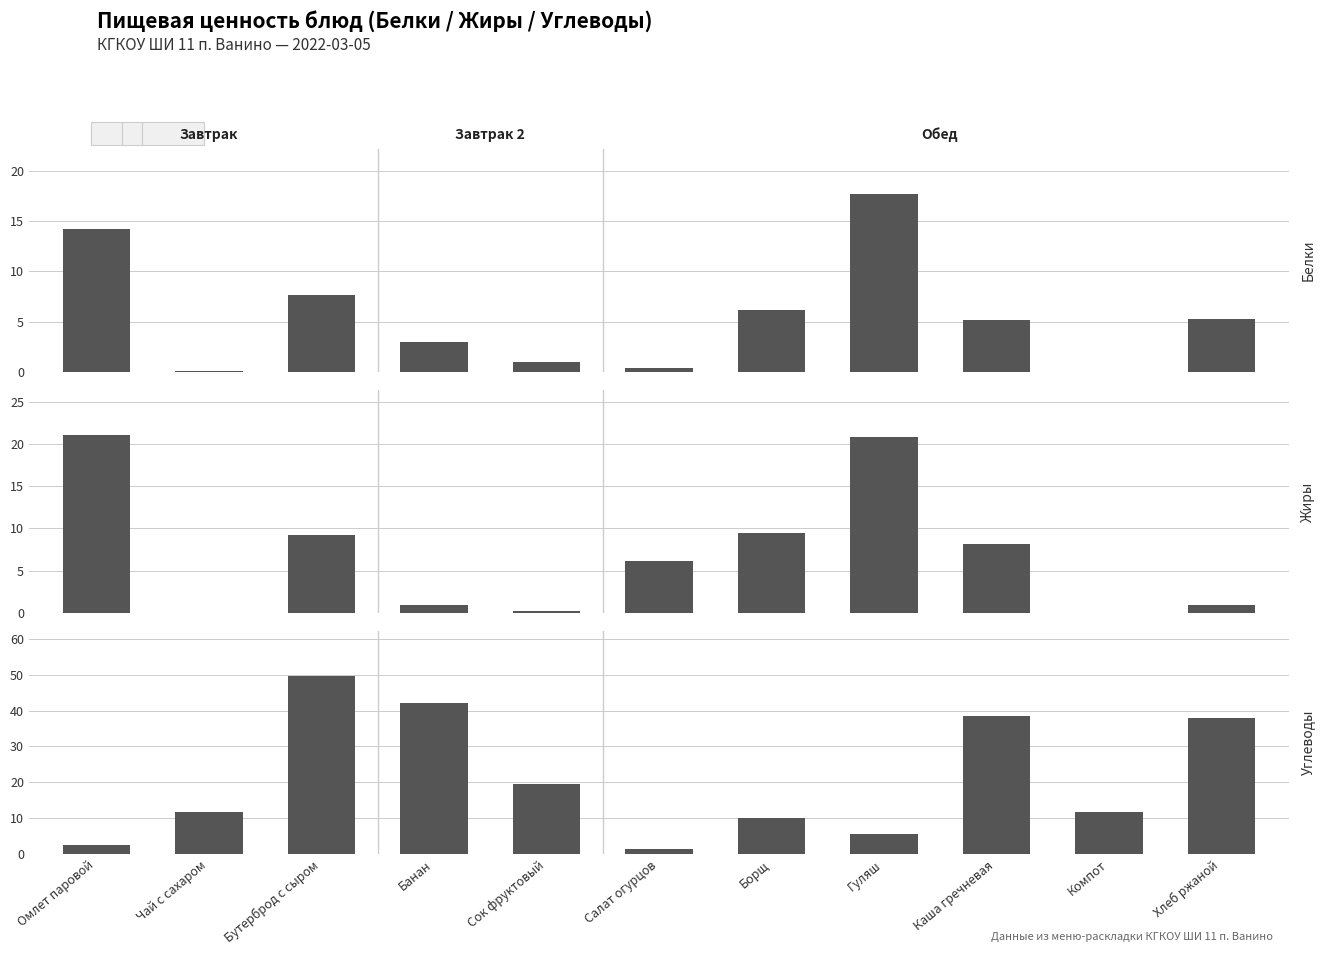

Reading left to right, transcribe all the data shown in this chart.

Белки: Омлет паровой=14.2	Чай с сахаром=0.1	Бутерброд с сыром=7.7	Банан=3.0	Сок фруктовый=1.0	Салат огурцов=0.4	Борщ=6.2	Гуляш=17.7	Каша гречневая=5.2	Компот=0.0	Хлеб ржаной=5.3
Жиры: Омлет паровой=21.1	Чай с сахаром=0.0	Бутерброд с сыром=9.2	Банан=1.0	Сок фруктовый=0.2	Салат огурцов=6.1	Борщ=9.5	Гуляш=20.8	Каша гречневая=8.2	Компот=0.0	Хлеб ржаной=0.9
Углеводы: Омлет паровой=2.6	Чай с сахаром=11.8	Бутерброд с сыром=49.8	Банан=42.0	Сок фруктовый=19.6	Салат огурцов=1.4	Борщ=9.9	Гуляш=5.6	Каша гречневая=38.6	Компот=11.6	Хлеб ржаной=37.9